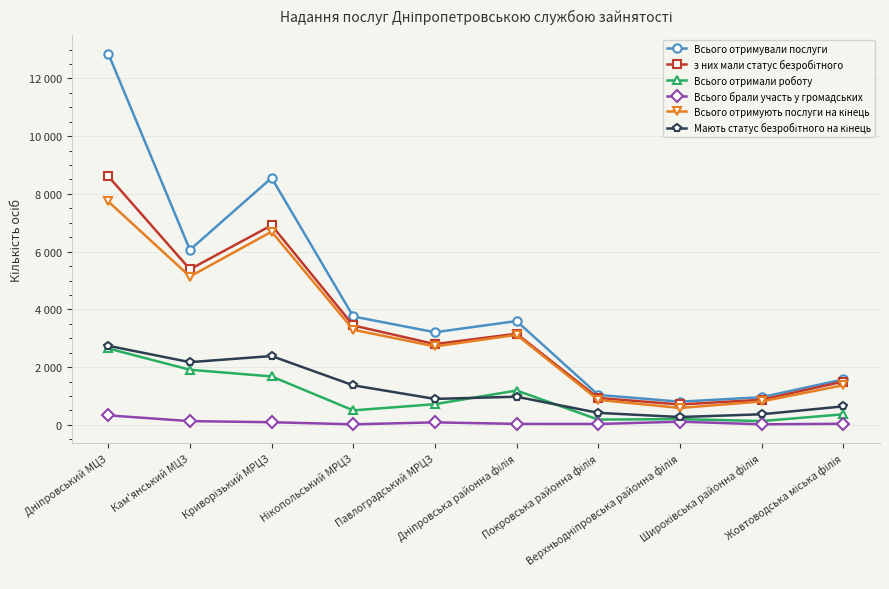

Reading left to right, list all the values displayed in this chart.

Всього отримували послуги: Дніпровський МЦЗ=12858	Кам'янський МЦЗ=6062	Криворізький МРЦЗ=8555	Нікопольський МРЦЗ=3754	Павлоградський МРЦЗ=3208	Дніпровська районна філія=3596	Покровська районна філія=1038	Верхньодніпровська районна філія=803	Широківська районна філія=959	Жовтоводська міська філія=1574
з них мали статус безробітного: Дніпровський МЦЗ=8611	Кам'янський МЦЗ=5389	Криворізький МРЦЗ=6914	Нікопольський МРЦЗ=3443	Павлоградський МРЦЗ=2798	Дніпровська районна філія=3157	Покровська районна філія=932	Верхньодніпровська районна філія=707	Широківська районна філія=870	Жовтоводська міська філія=1500
Всього отримали роботу: Дніпровський МЦЗ=2646	Кам'янський МЦЗ=1909	Криворізький МРЦЗ=1678	Нікопольський МРЦЗ=502	Павлоградський МРЦЗ=717	Дніпровська районна філія=1190	Покровська районна філія=183	Верхньодніпровська районна філія=200	Широківська районна філія=132	Жовтоводська міська філія=366
Всього брали участь у громадських: Дніпровський МЦЗ=329	Кам'янський МЦЗ=130	Криворізький МРЦЗ=92	Нікопольський МРЦЗ=19	Павлоградський МРЦЗ=87	Дніпровська районна філія=34	Покровська районна філія=31	Верхньодніпровська районна філія=111	Широківська районна філія=20	Жовтоводська міська філія=38
Всього отримують послуги на кінець: Дніпровський МЦЗ=7737	Кам'янський МЦЗ=5138	Криворізький МРЦЗ=6693	Нікопольський МРЦЗ=3295	Павлоградський МРЦЗ=2718	Дніпровська районна філія=3118	Покровська районна філія=865	Верхньодніпровська районна філія=586	Широківська районна філія=811	Жовтоводська міська філія=1375
Мають статус безробітного на кінець: Дніпровський МЦЗ=2738	Кам'янський МЦЗ=2172	Криворізький МРЦЗ=2384	Нікопольський МРЦЗ=1369	Павлоградський МРЦЗ=899	Дніпровська районна філія=975	Покровська районна філія=416	Верхньодніпровська районна філія=271	Широківська районна філія=367	Жовтоводська міська філія=641